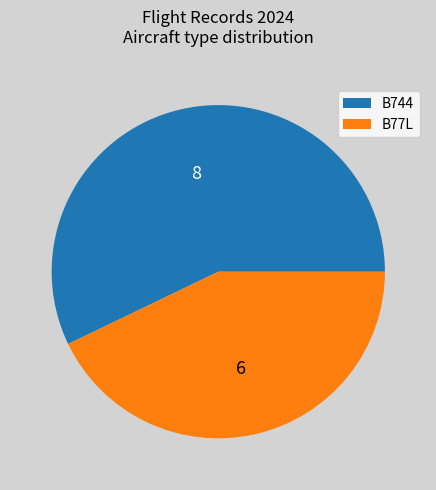

True or false: B744 accounts for 68% of the total.

False